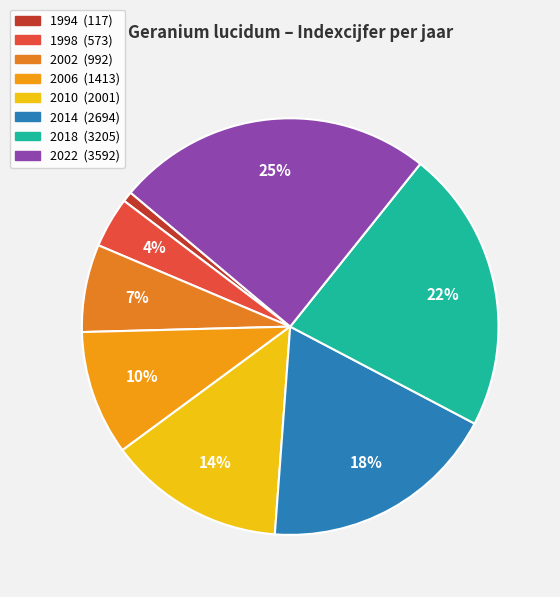

The 2018 slice represents 22% of the pie. True or false?

True